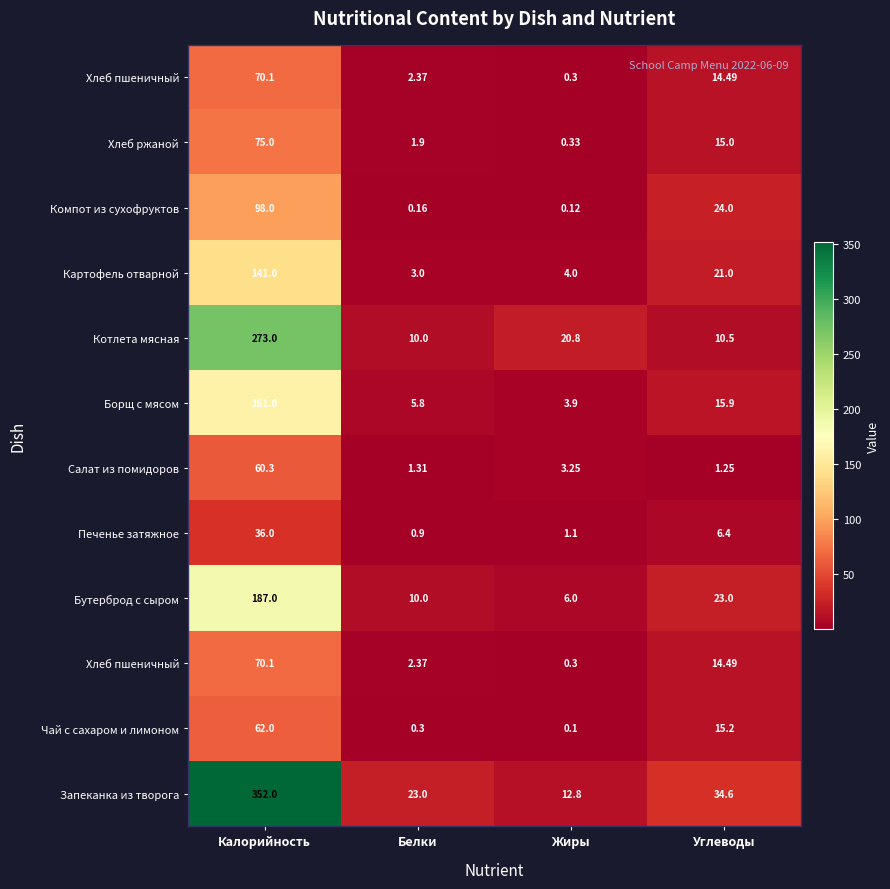

Count the number of data series in this chart.

12